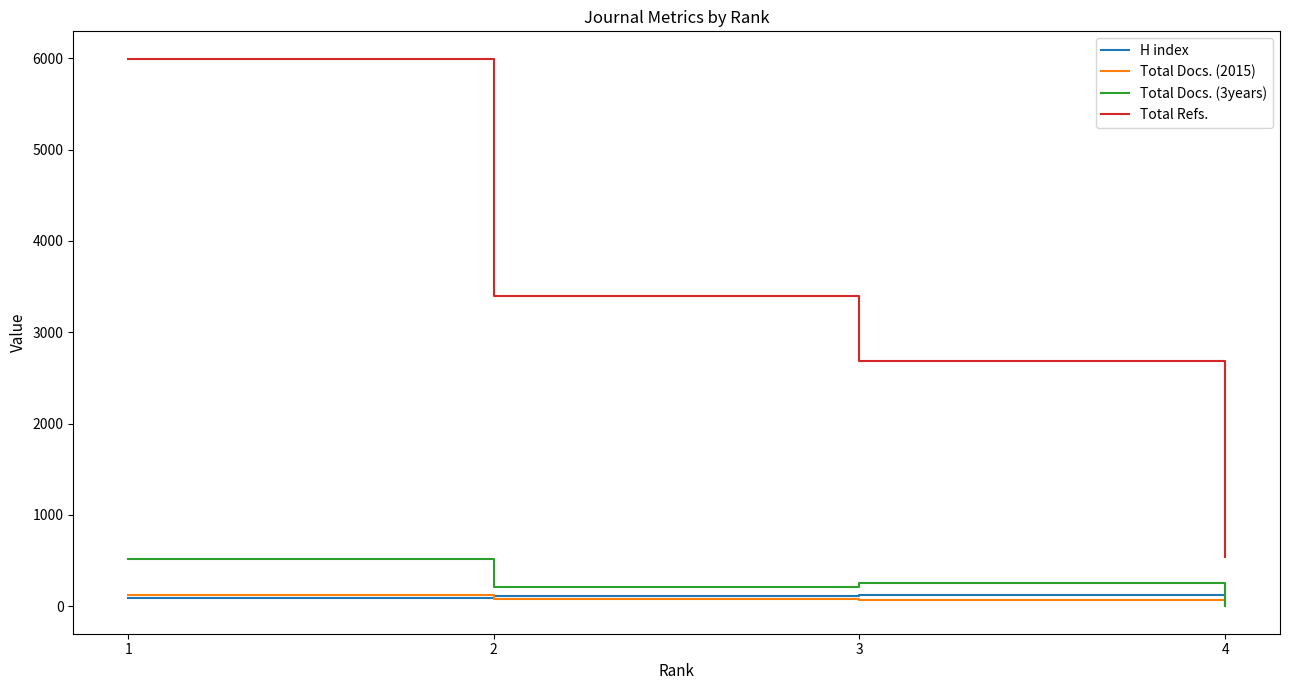

True or false: Total Docs. (3years) has a value of 514 at 1.

True